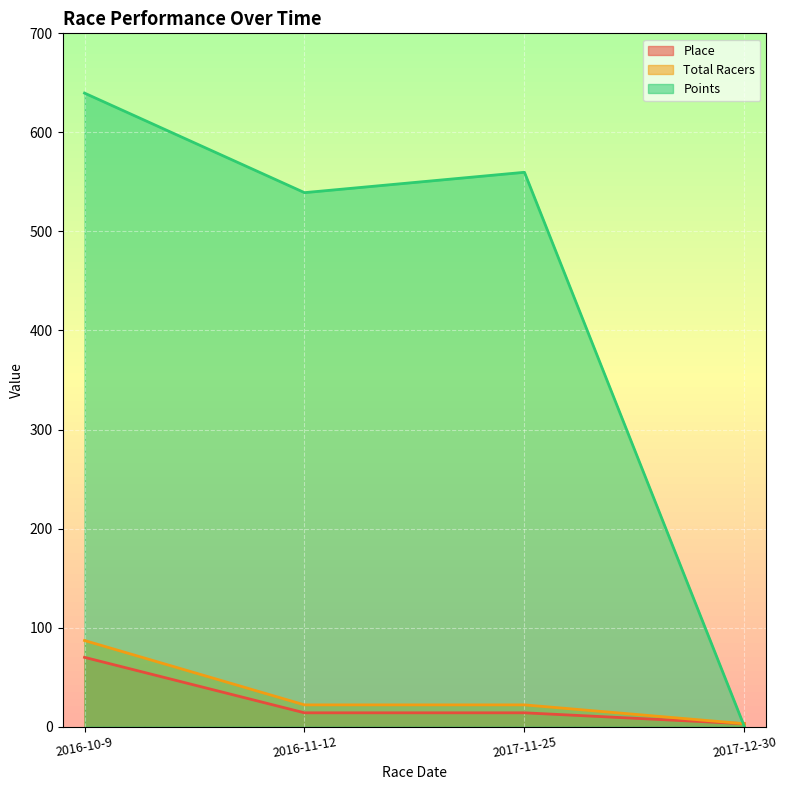

Which has a higher value, 2016-10-9 or 2017-11-25?

2016-10-9